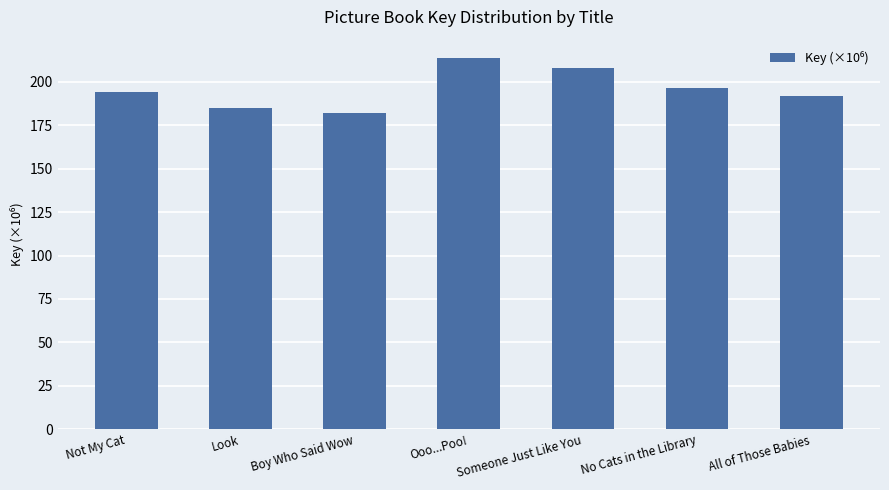

Does the chart contain stacked bars?

No